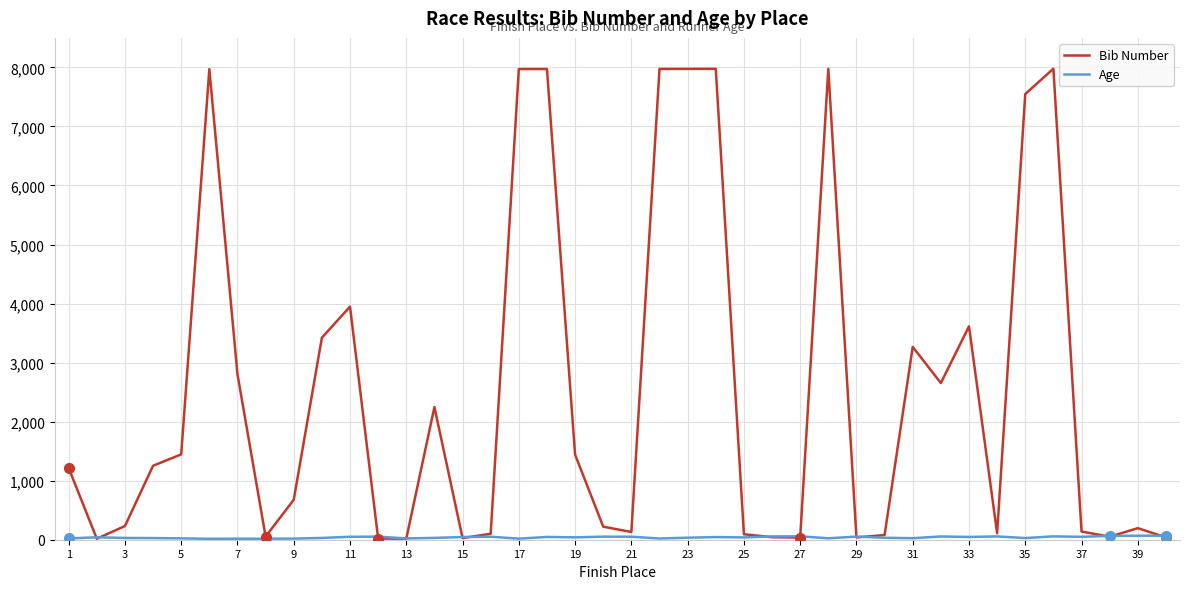

How many series are shown in this chart?

2